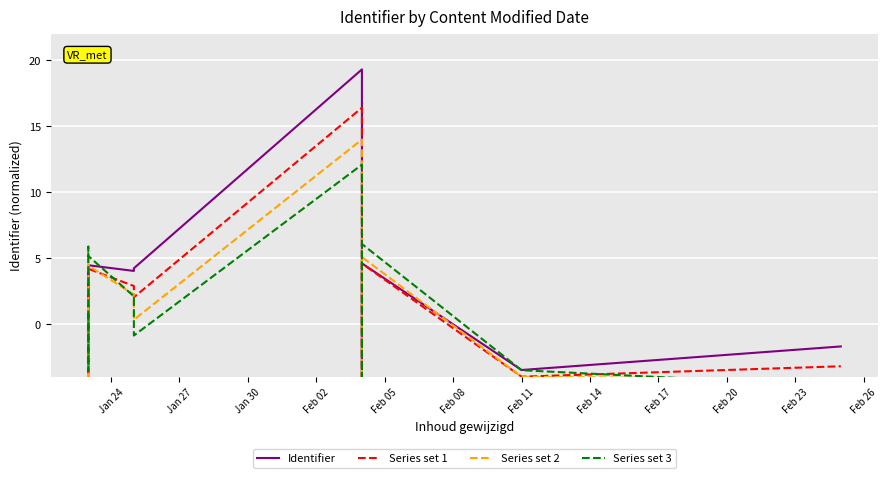

How many data points in Series set 3 are above 1?

7